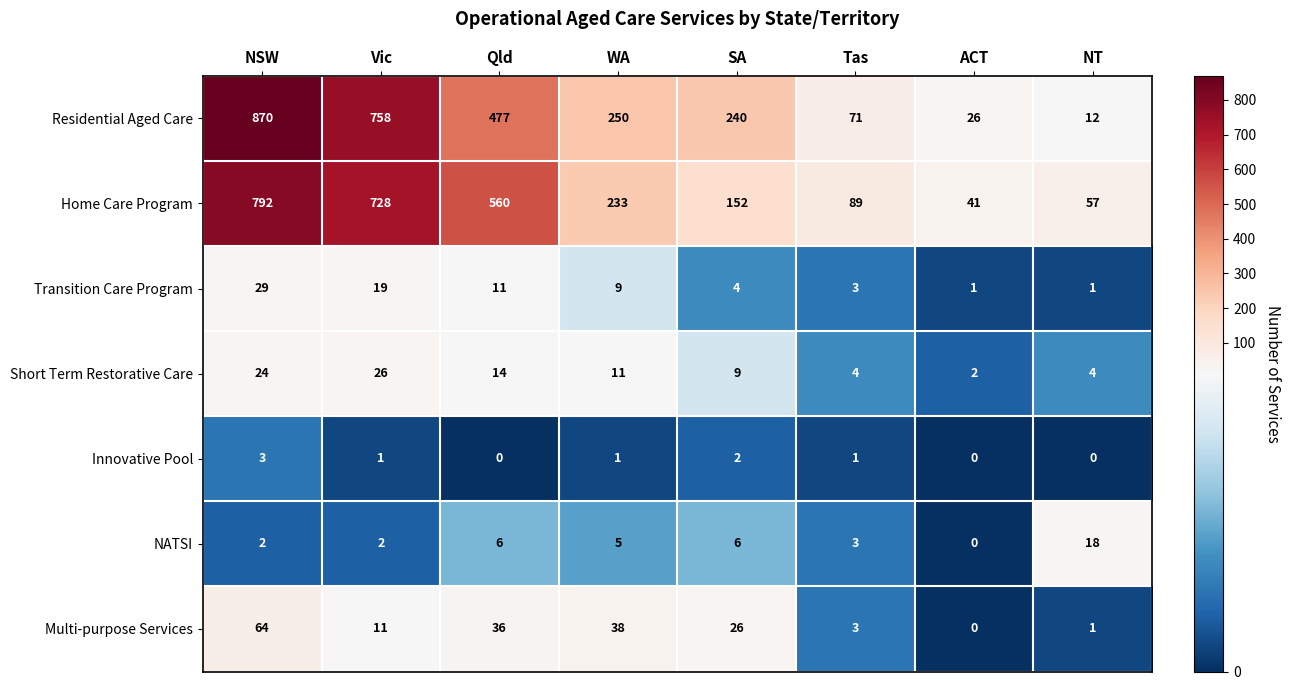

Which label corresponds to the largest value in the chart?

NSW